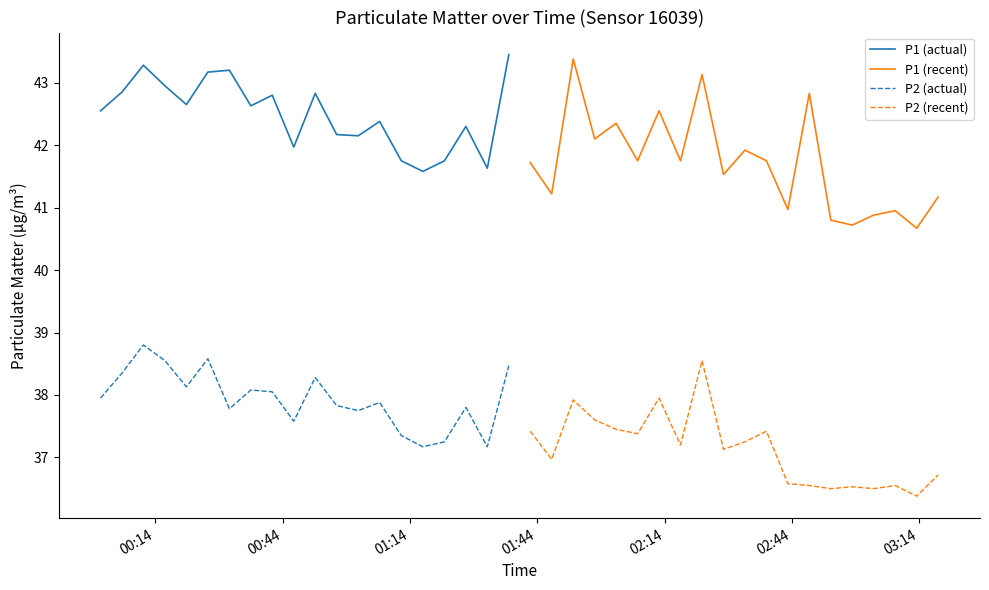

Does the chart have visible grid lines?

No